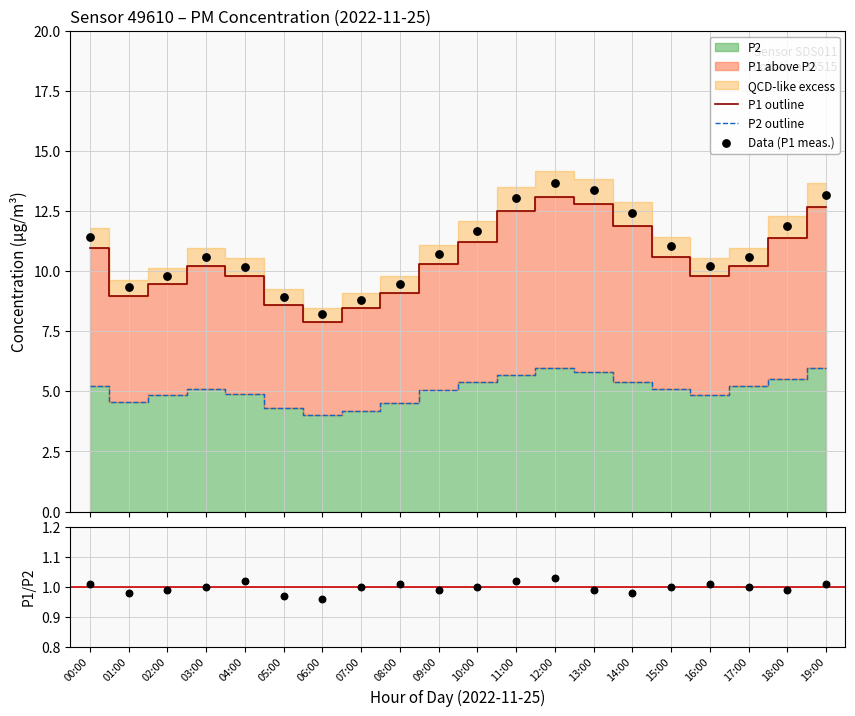

Which series reaches the maximum Y coordinate?

Data (P1 meas.)